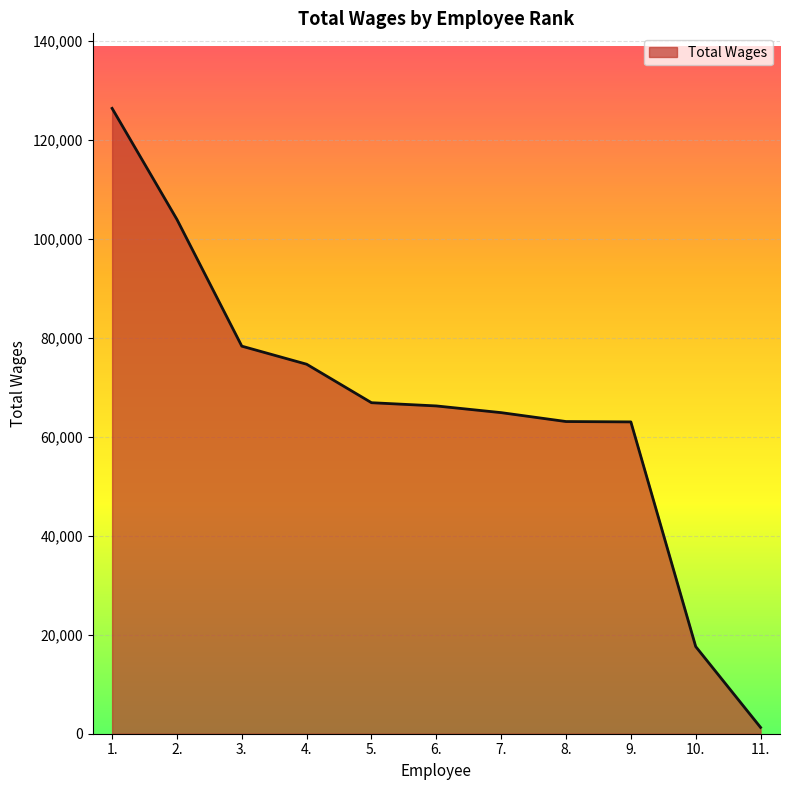

Does the chart display data point markers on the line(s)?

No